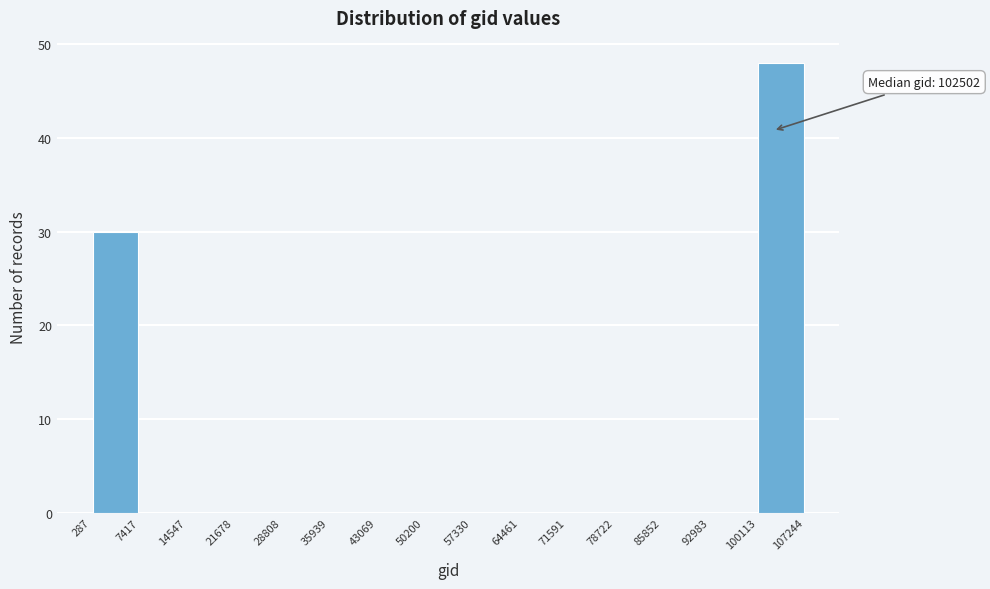

Which range on the x-axis has the tallest bar?

100113 to 107244